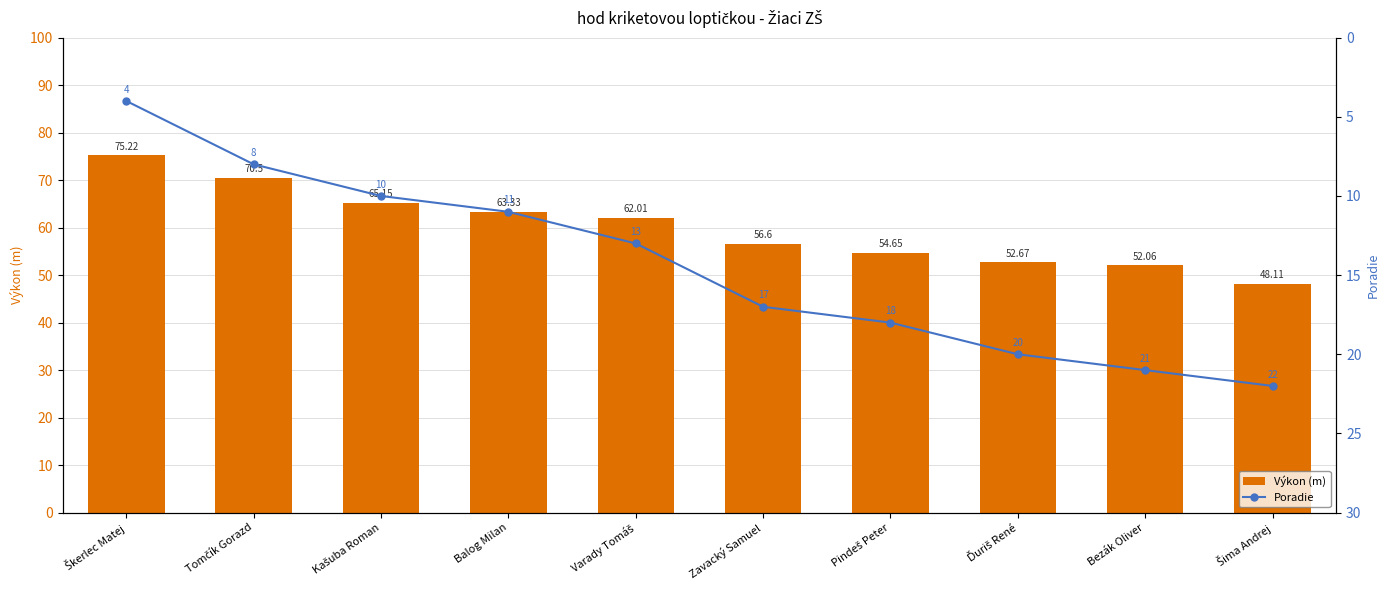

What is the sum of all Výkon (m) values?

600.3